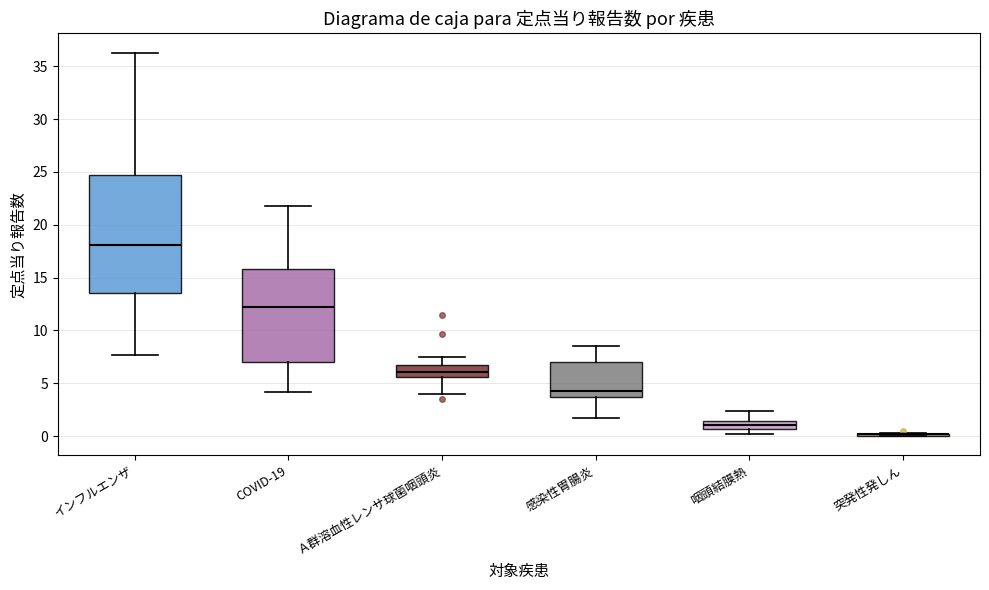

Reading left to right, transcribe this box plot: for each box, give where its median line is, the range the box spans, and where its two whiskers end, as read against the y-axis. The values are not printed on the chart, so give them approximately, as read against the axis.

インフルエンザ: median 18.0, box 13.5 to 24.5, whiskers 7.5 to 36.5
COVID-19: median 12.0, box 7.0 to 16.0, whiskers 4.0 to 22.0
Ａ群溶血性レンサ球菌咽頭炎: median 6.0, box 5.5 to 7.0, whiskers 4.0 to 7.5
感染性胃腸炎: median 4.5, box 3.5 to 7.0, whiskers 1.5 to 8.5
咽頭結膜熱: median 1.0, box 0.5 to 1.5, whiskers 0.0 to 2.5
突発性発しん: box collapsed to a line at 0.0, whiskers 0.0 to 0.5